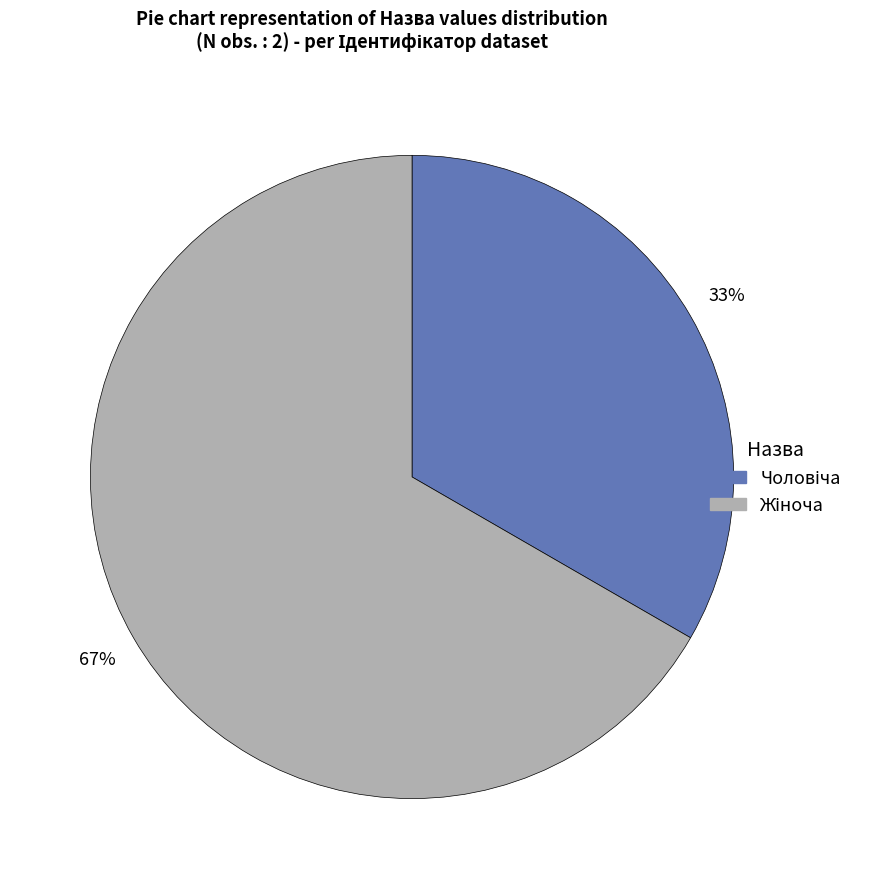

To the nearest percent, what is the average slice percentage?

50%